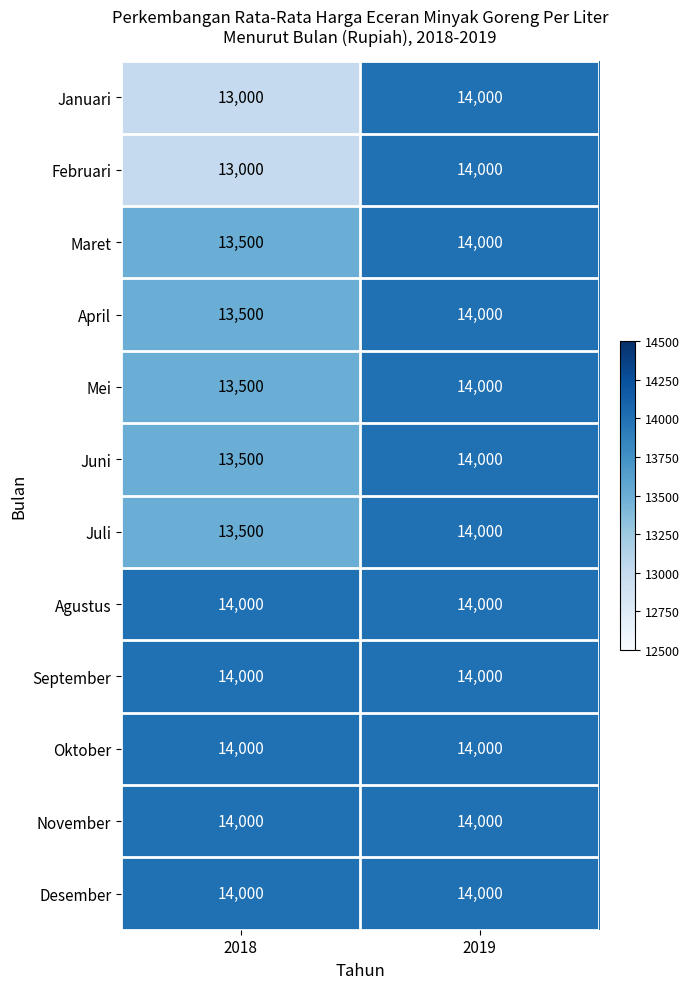

What is the sum of all Mei values?

27500